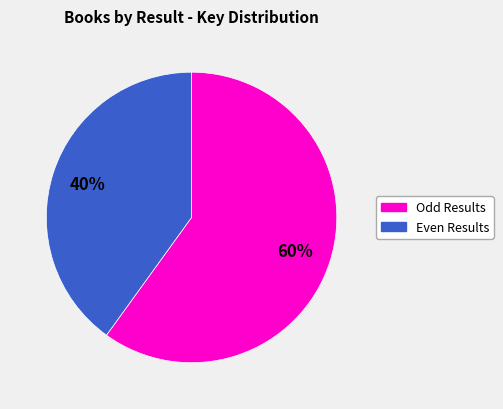

Is there a majority slice in this chart?

Yes